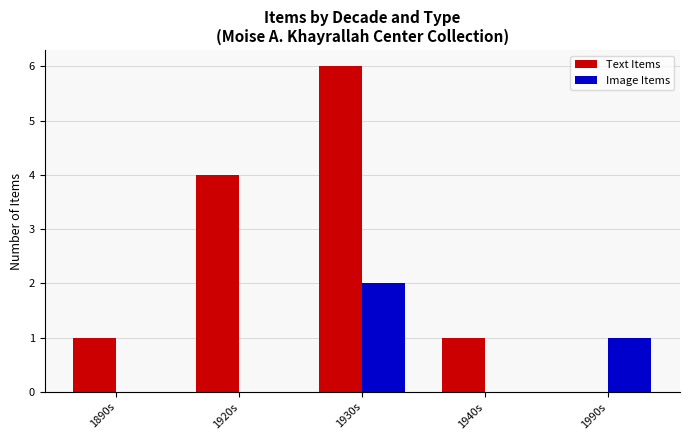

What value does the Text Items series have at 1940s?

1